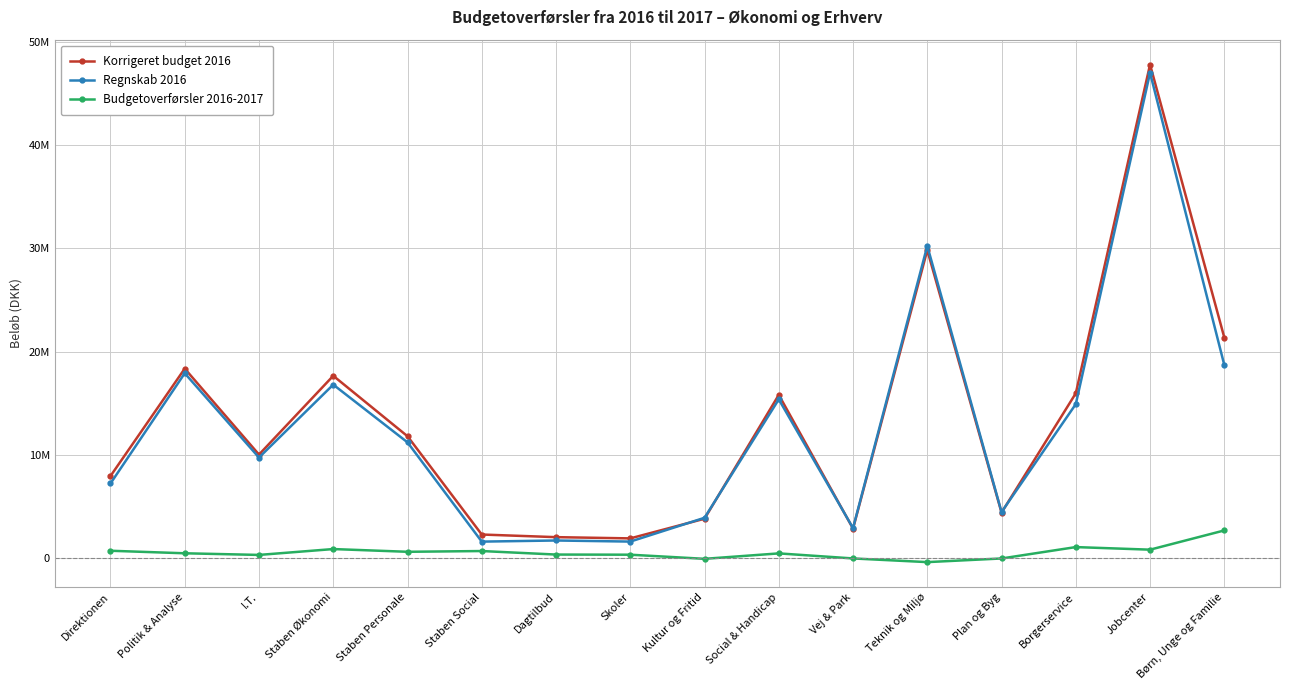

Which series changed the most between I.T. and Vej & Park?

Korrigeret budget 2016